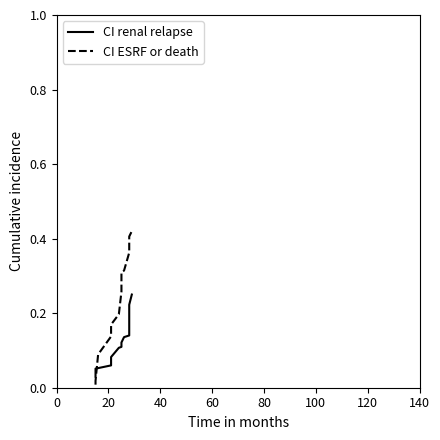

List the series in order of their peak value, highest first.

CI ESRF or death, CI renal relapse